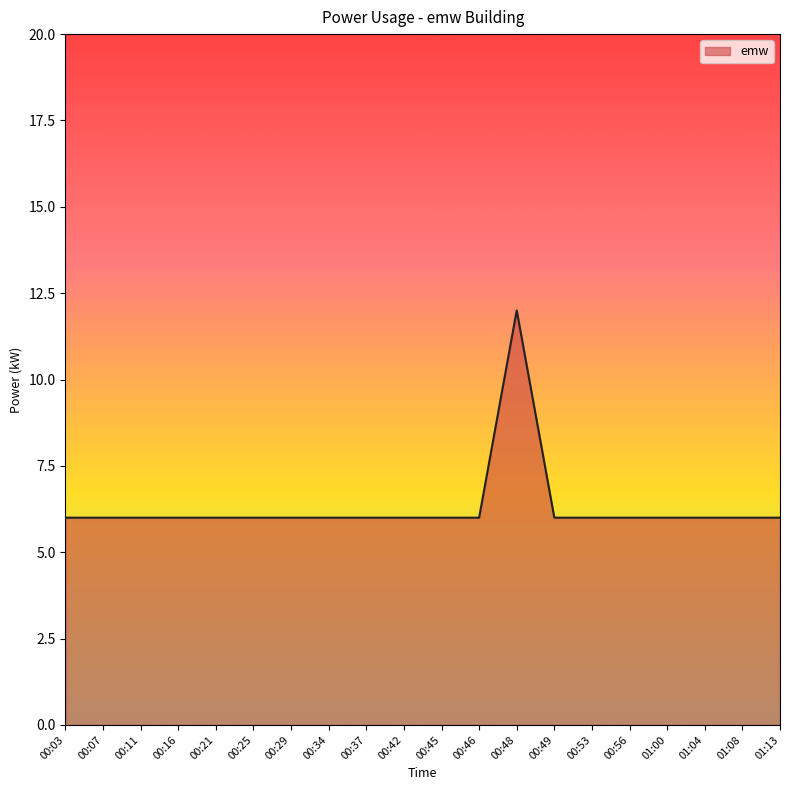

What is the ratio of the value at 00:48 to the value at 00:25?

2.0